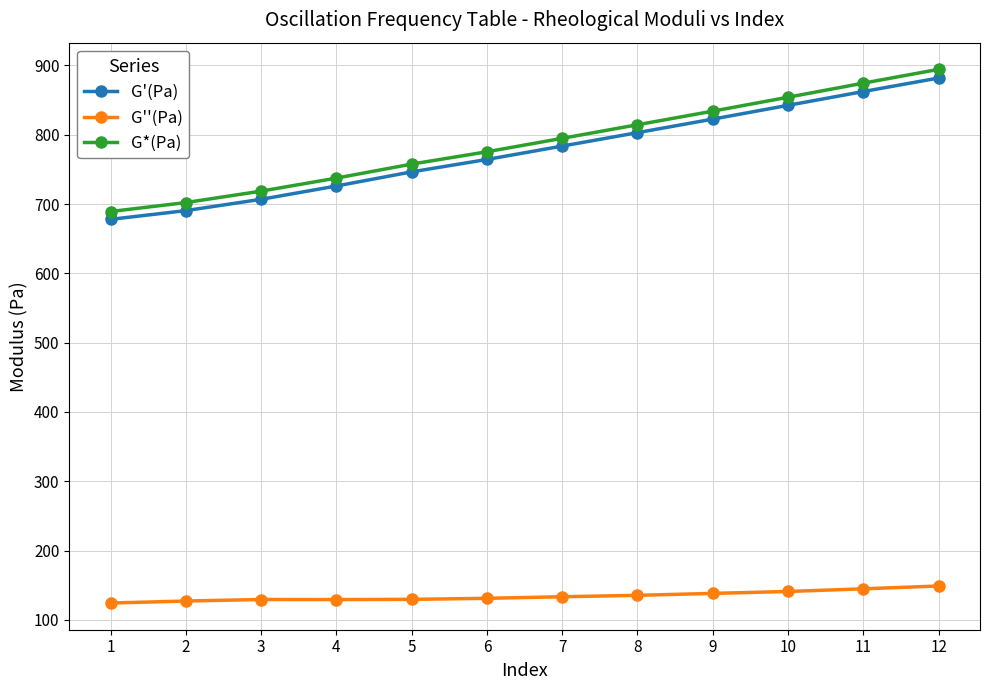

How many lines are shown in the chart?

3